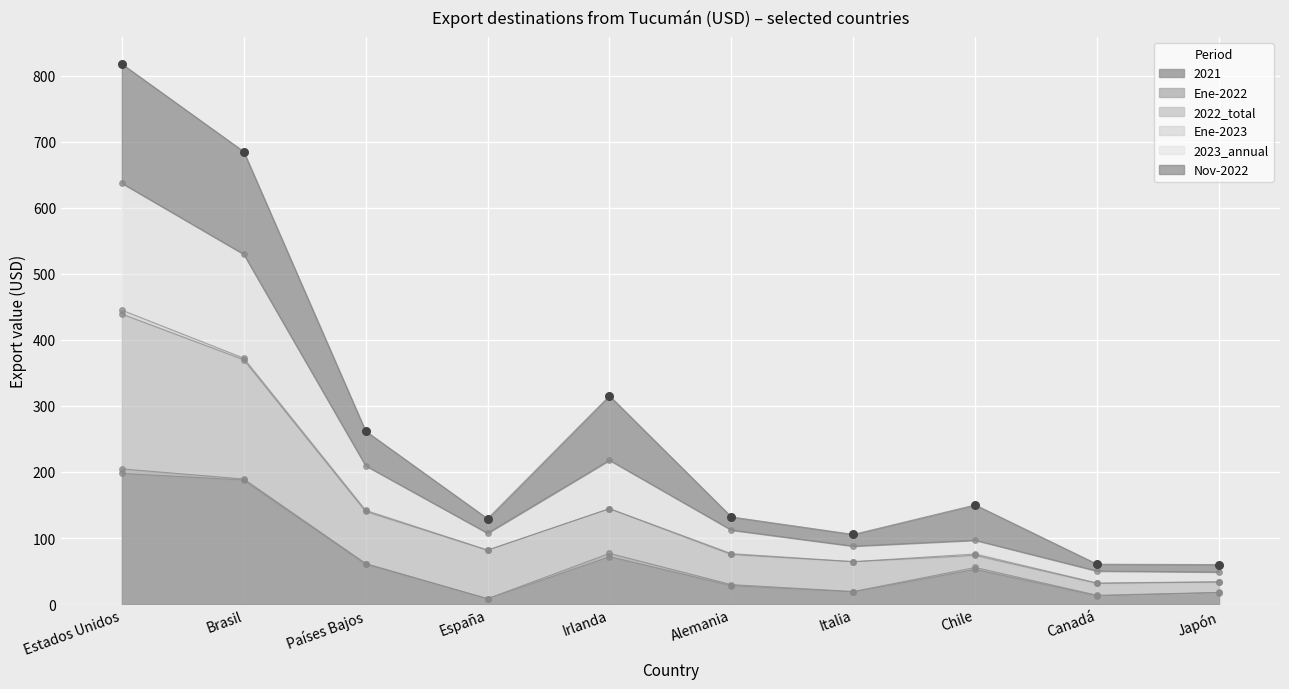

Is the value of 2022_total at España greater than the value of Nov-2022 at Alemania?

Yes